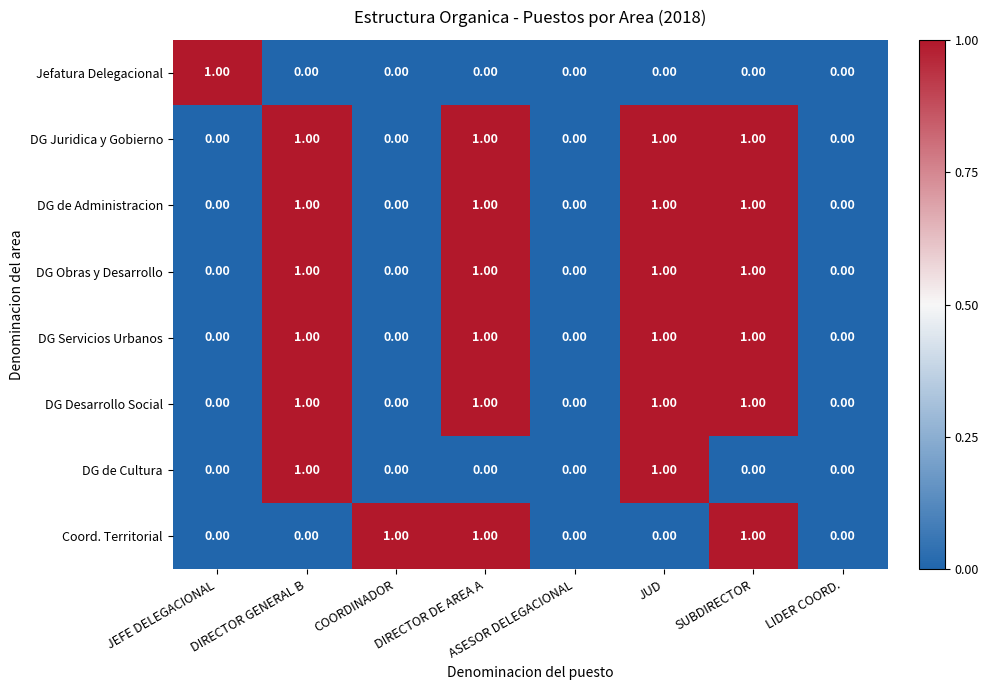

Is the value of Coord. Territorial at JUD greater than the value of DG Juridica y Gobierno at JUD?

No